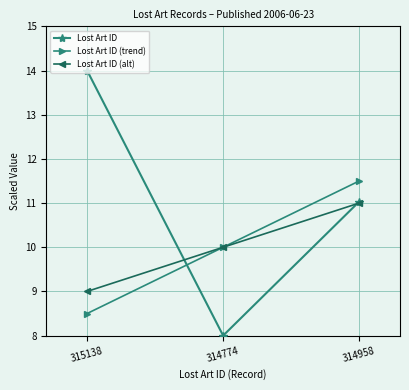

Reading right to left, transcribe all the data shown in this chart.

Lost Art ID: 314958=11.0	314774=8.0	315138=14.0
Lost Art ID (trend): 314958=11.5	314774=10.0	315138=8.5
Lost Art ID (alt): 314958=11.0	314774=10.0	315138=9.0